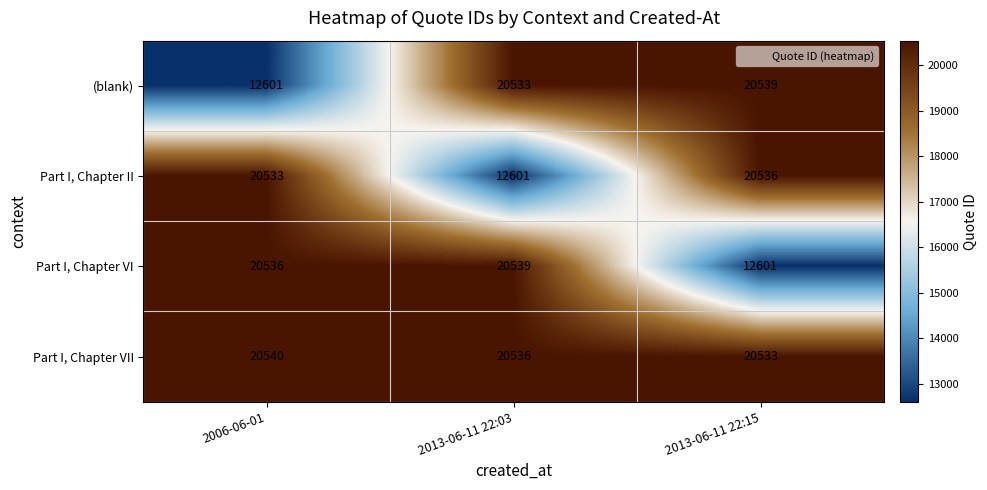

Is the value of (blank) at 2013-06-11 22:03 greater than the value of Part I, Chapter VI at 2006-06-01?

No